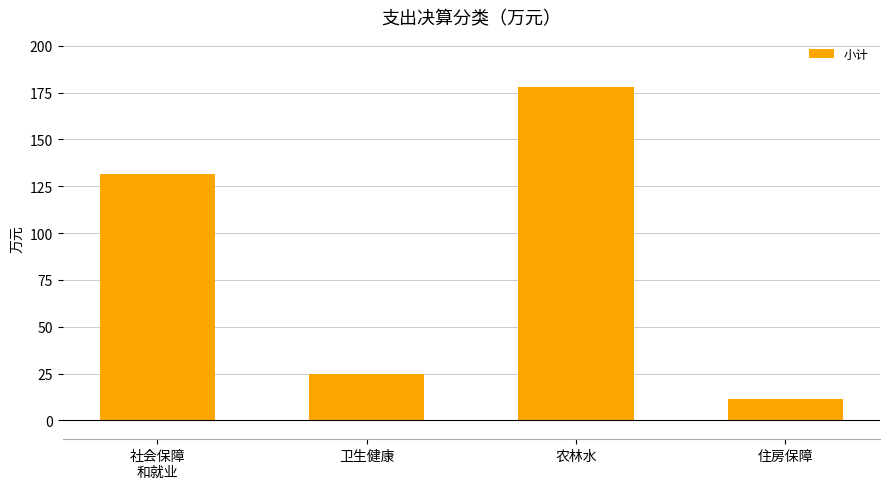

Are the bars grouped side by side (vs. stacked)?

No